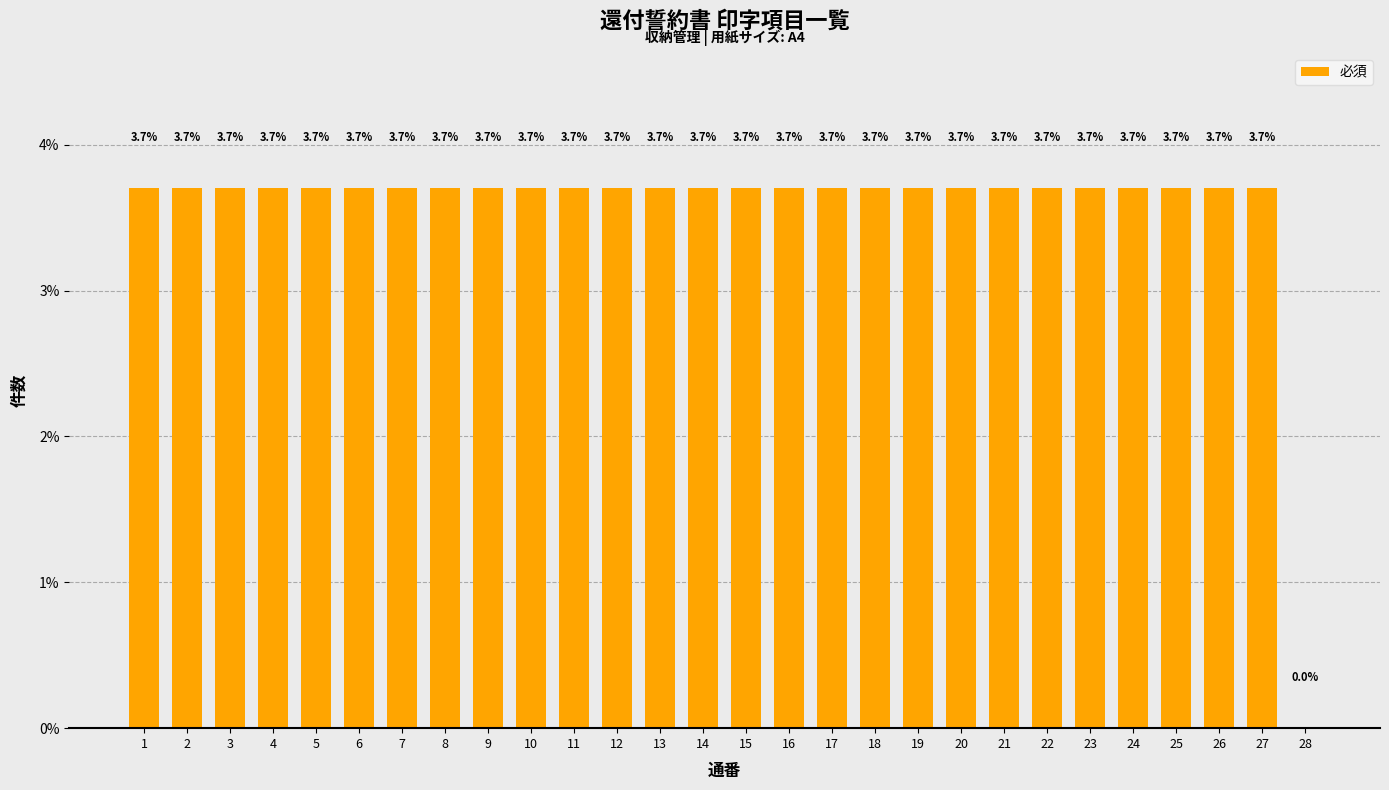

What is the maximum value shown in the chart?

3.7